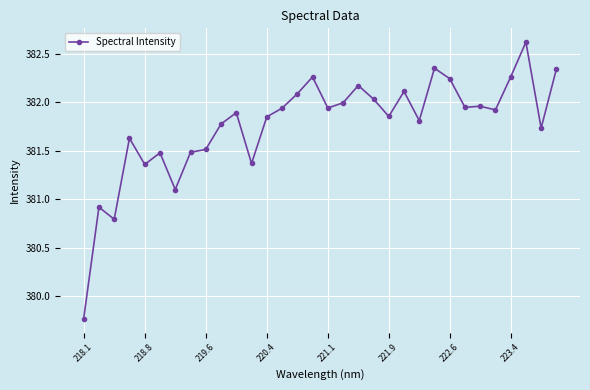

What is the value of the 7th point from the left?

381.1